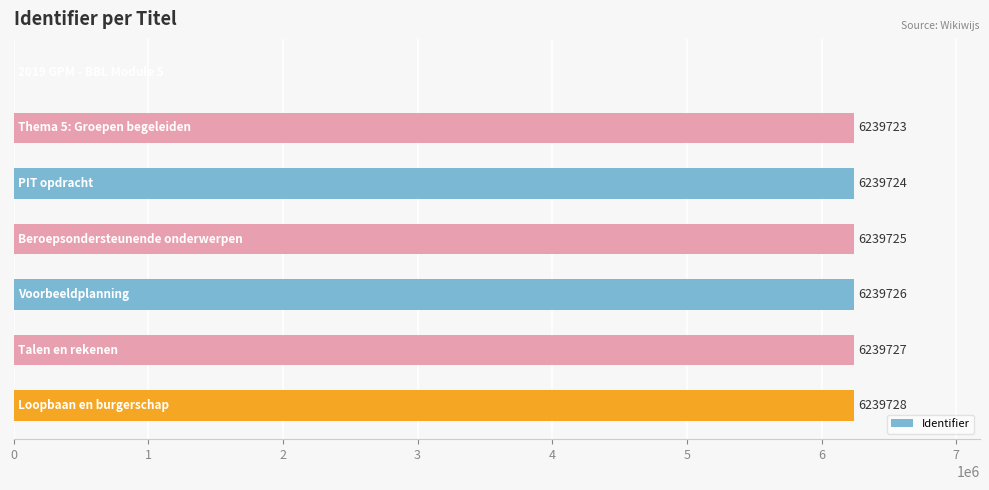

What is the greatest value displayed?

6239728